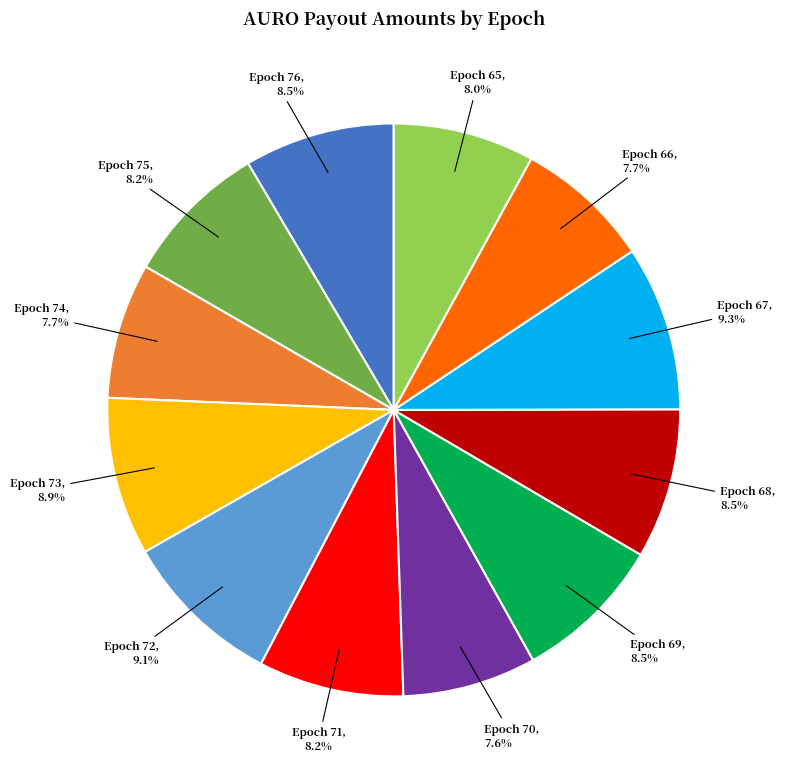

Is there a majority slice in this chart?

No